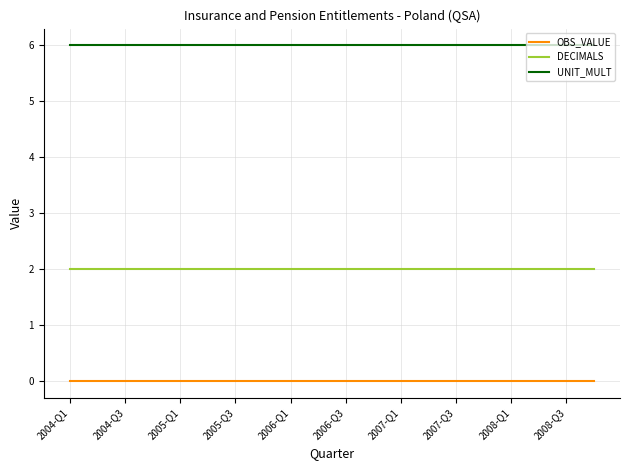

True or false: DECIMALS and OBS_VALUE cross at least once.

False